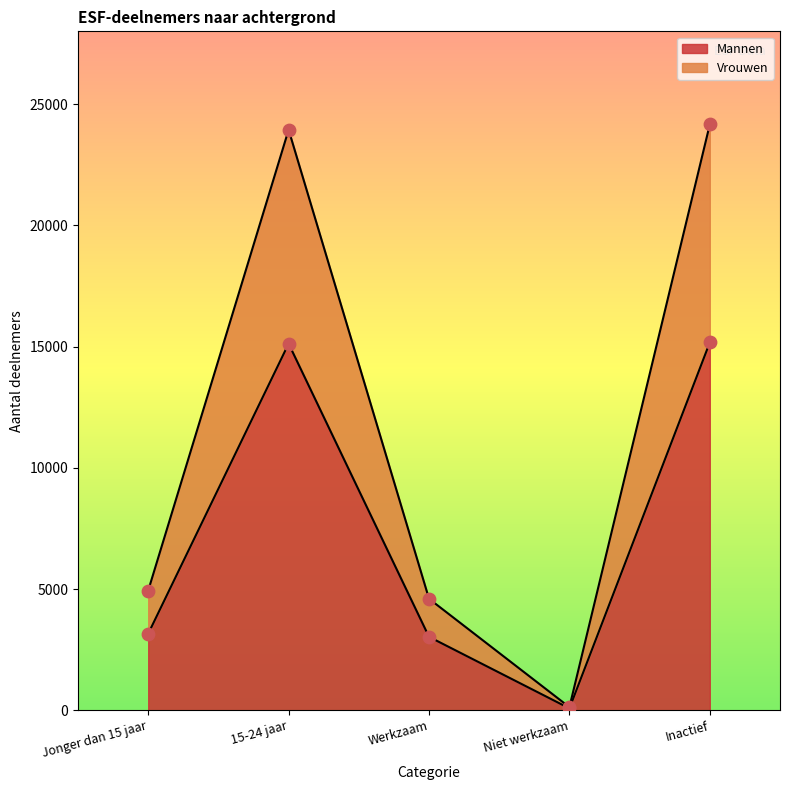

At which category is the sum across all series the highest?

Inactief